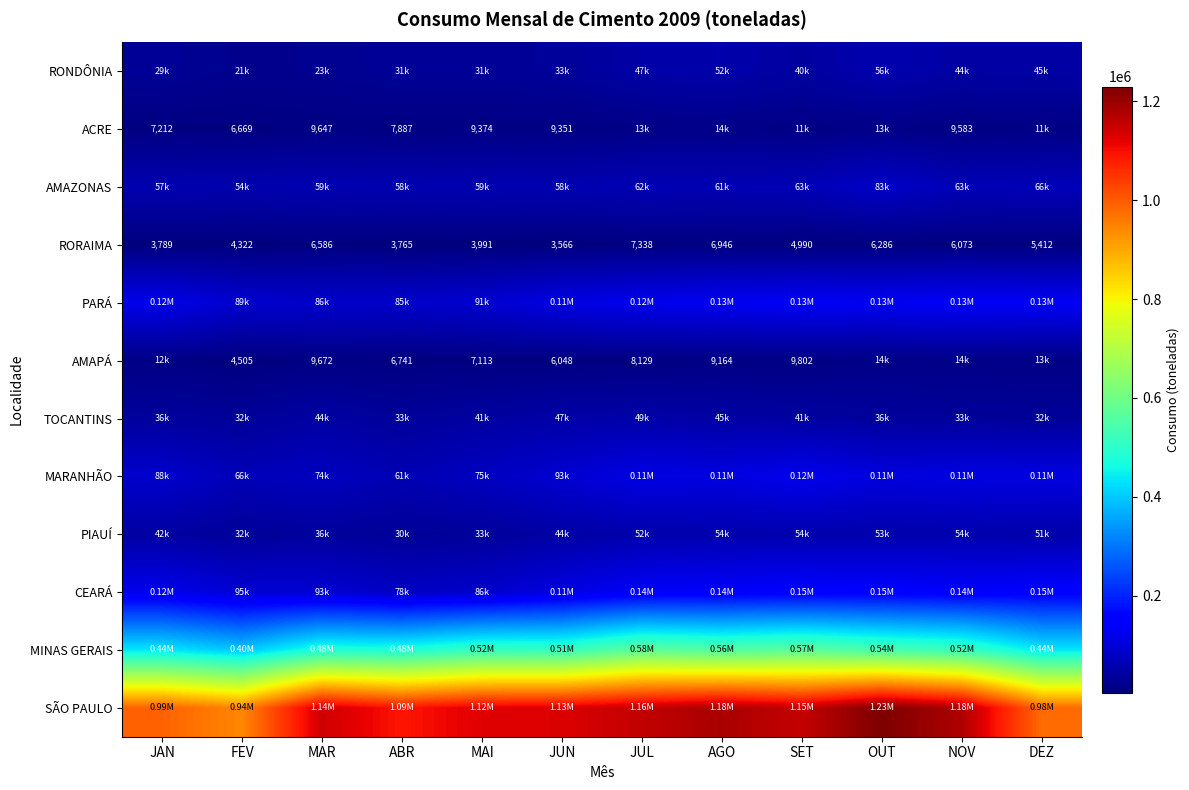

Where does the RORAIMA series first go above 5412?

MAR